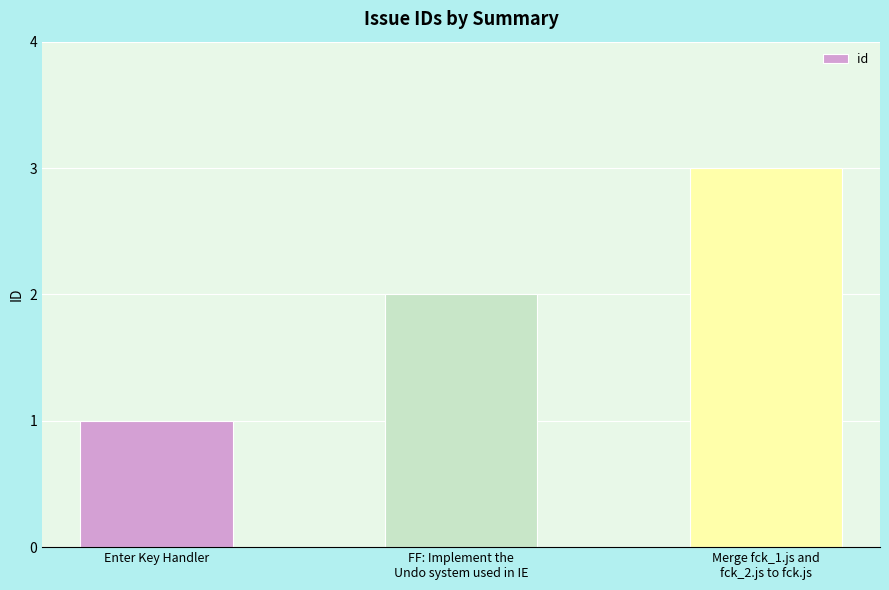

List the labels in order of value, smallest first.

Enter Key Handler, FF: Implement the
Undo system used in IE, Merge fck_1.js and
fck_2.js to fck.js